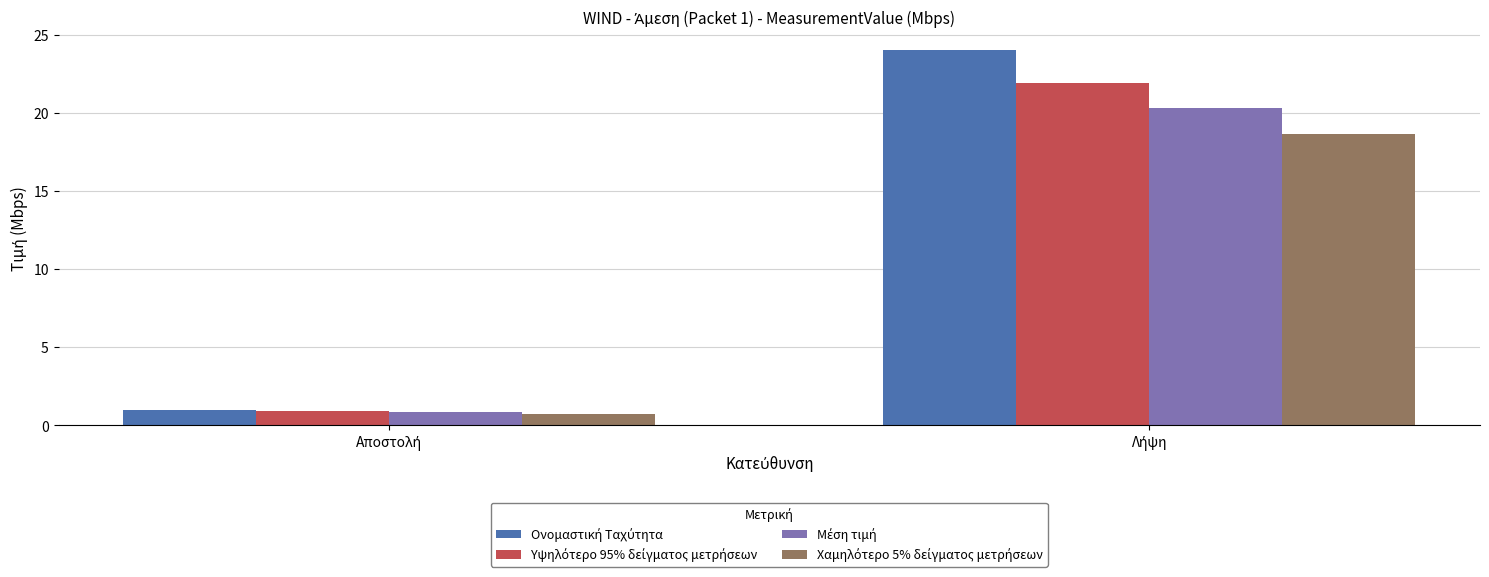

At how many categories does at least one series exceed 23?

1